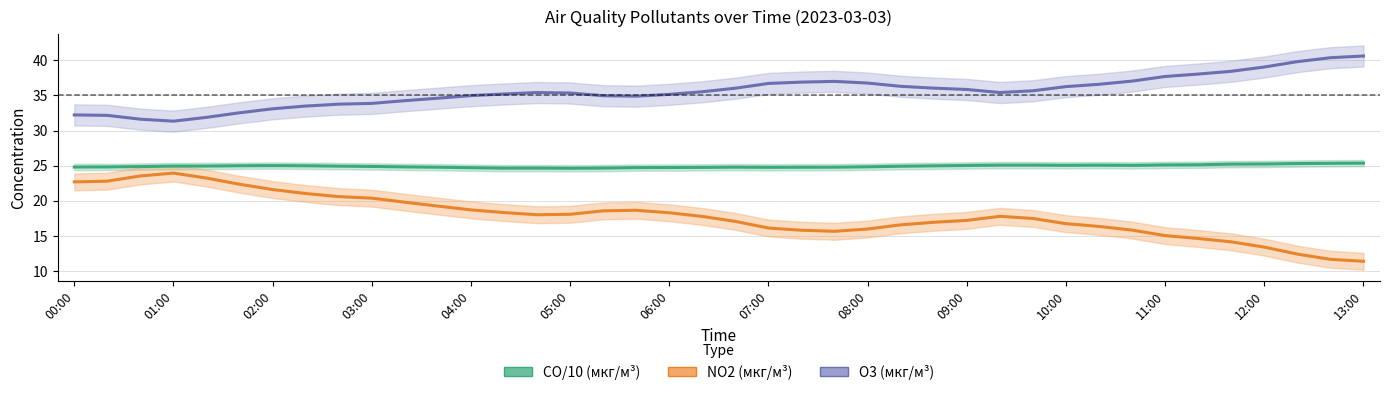

What are all the series names shown in the legend?

CO/10 (мкг/м³), NO2 (мкг/м³), O3 (мкг/м³)